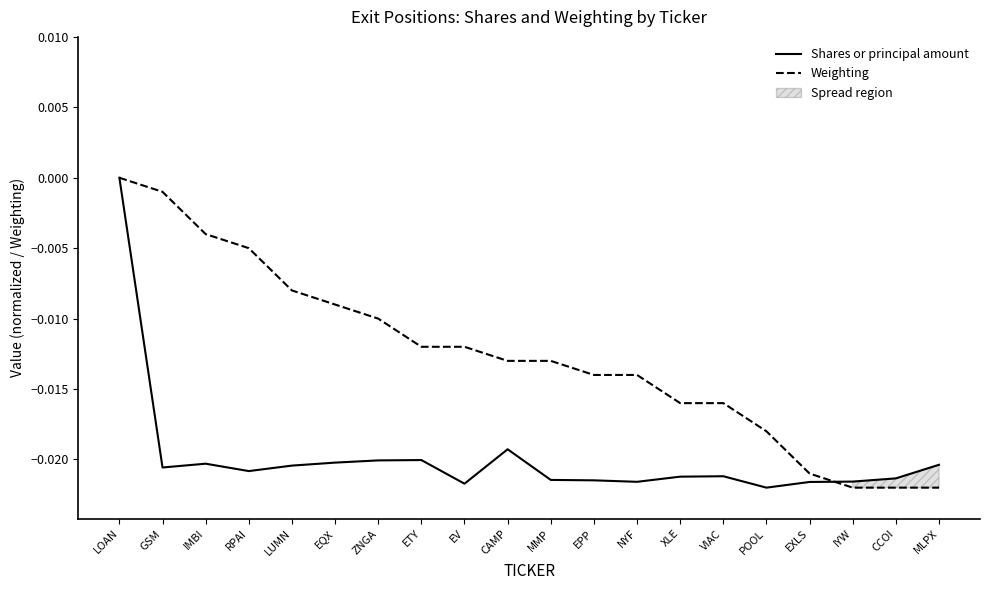

How many distinct data groups are displayed?

2